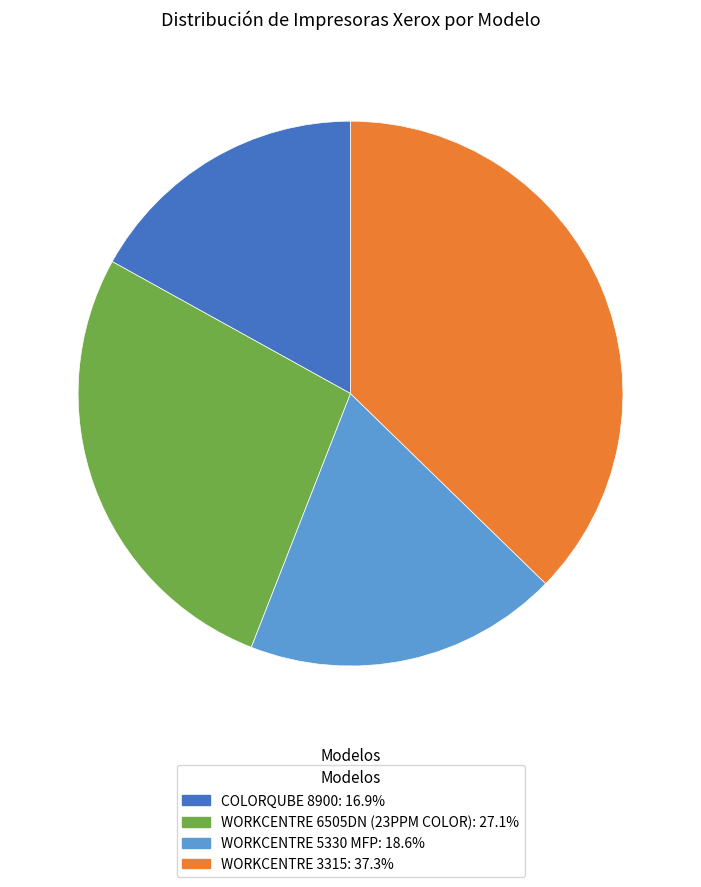

What is the ratio of the value at WORKCENTRE 3315 to the value at WORKCENTRE 6505DN (23PPM COLOR)?

1.4